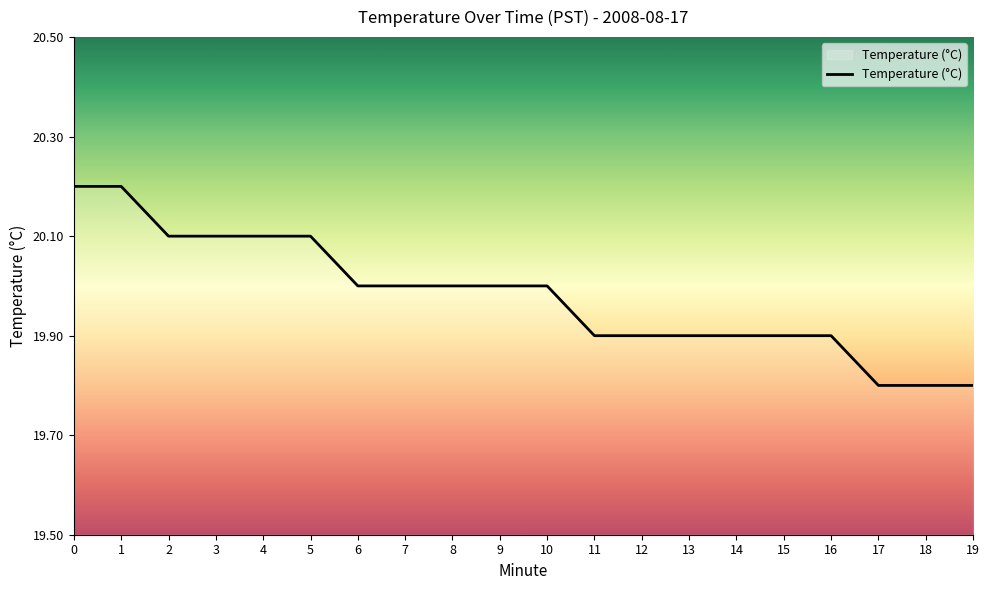

What is the minimum value shown in the chart?

19.8